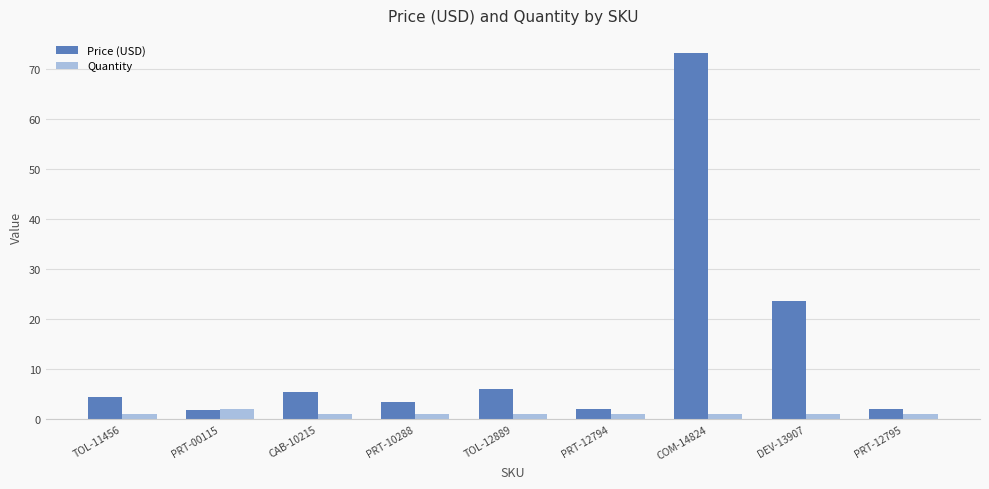

At which label is Price (USD) closest to 37?

DEV-13907